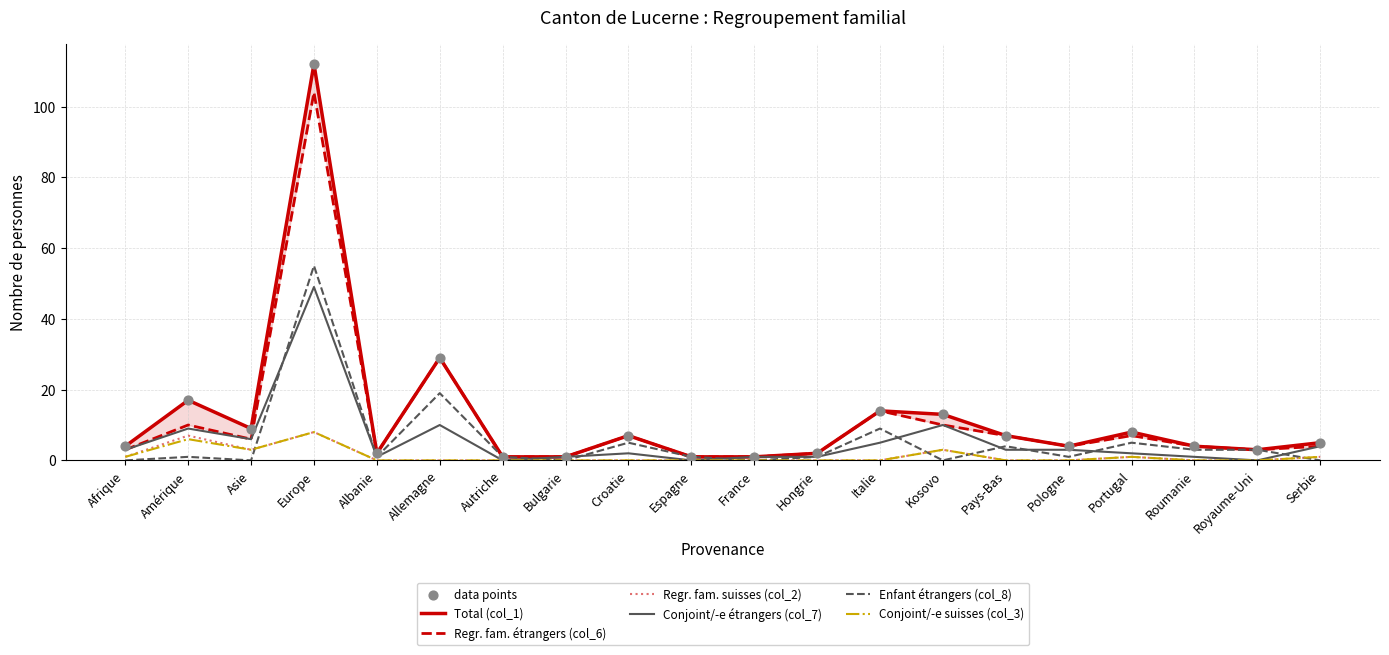

Which series has the largest total across all categories?

Total (col_1)